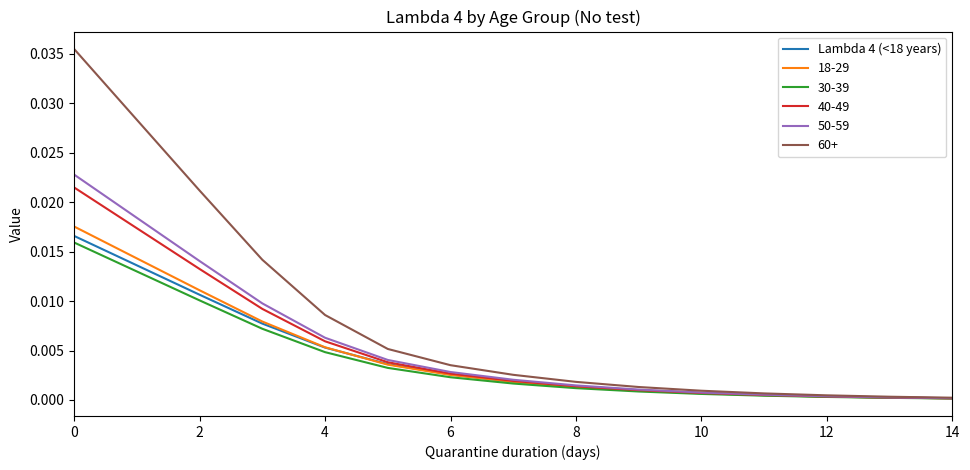

How many series are shown in this chart?

6